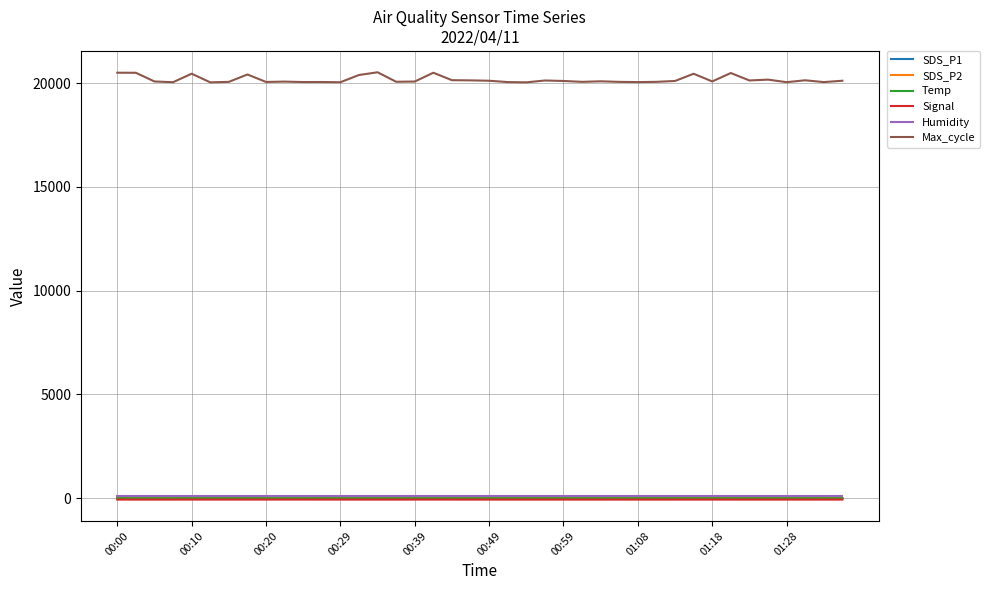

Which series has the largest total across all categories?

Max_cycle